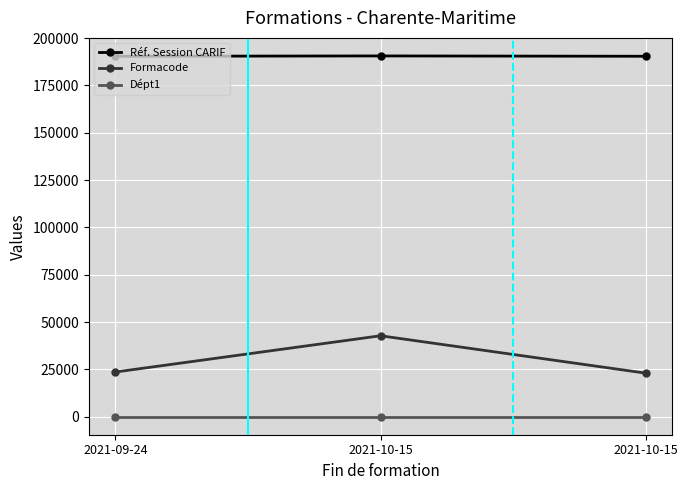

The value of Dépt1 at 2021-09-24 is 22. True or false?

False